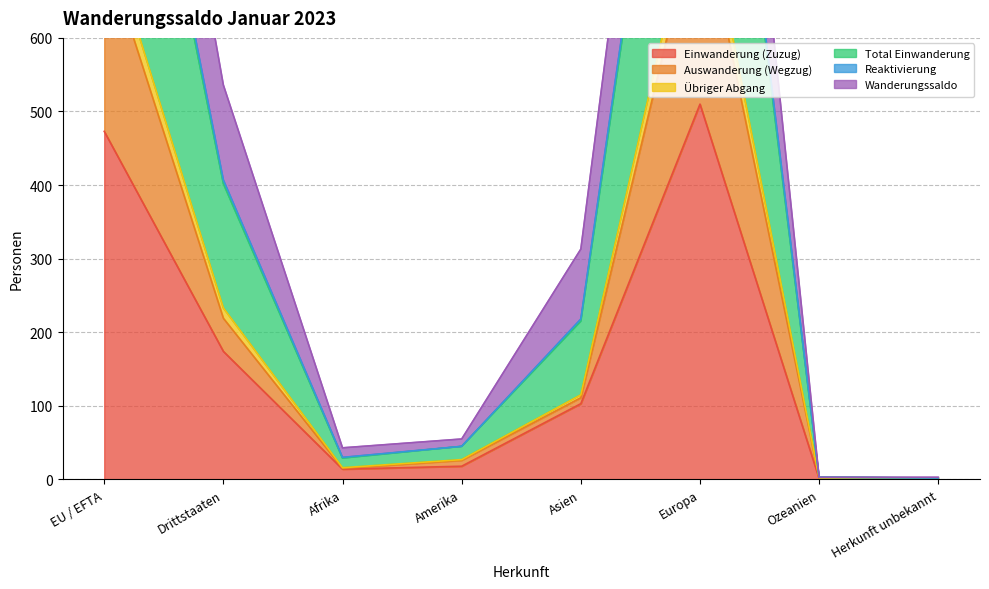

What is the maximum value shown in the chart?

1570